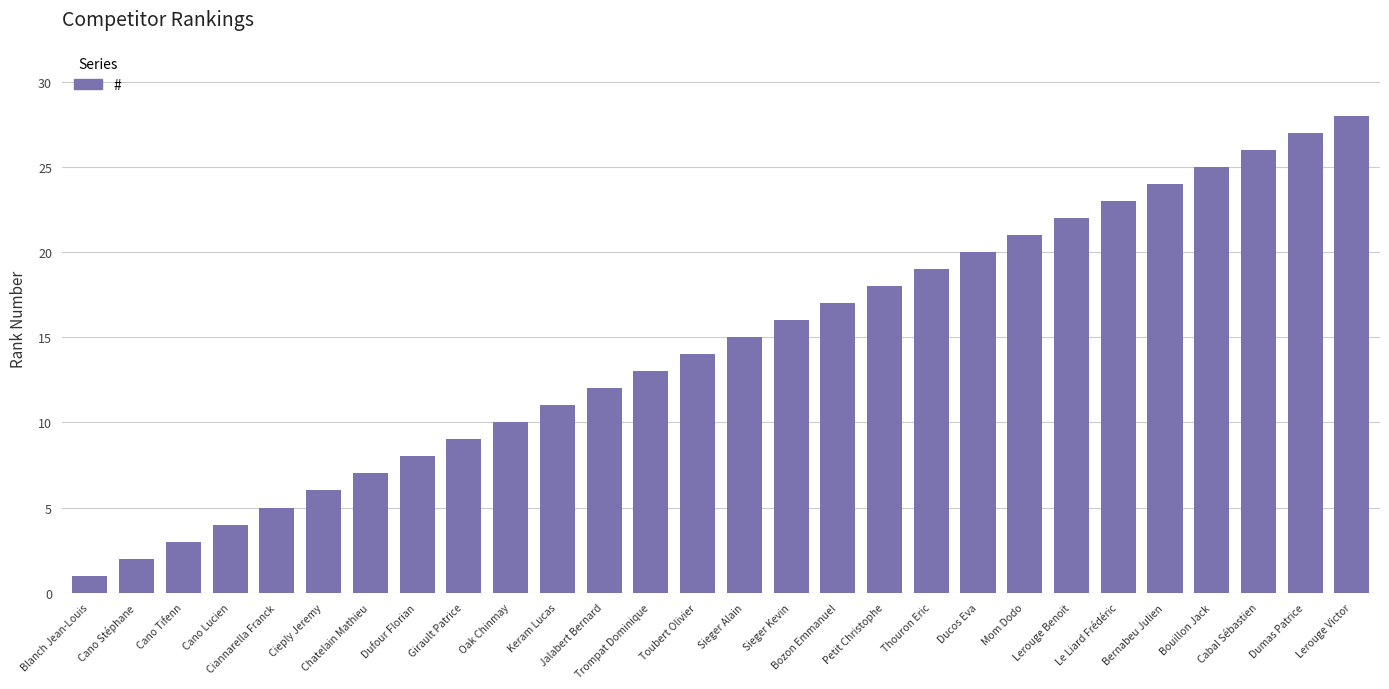

What is the value of the 26th bar from the left?

26